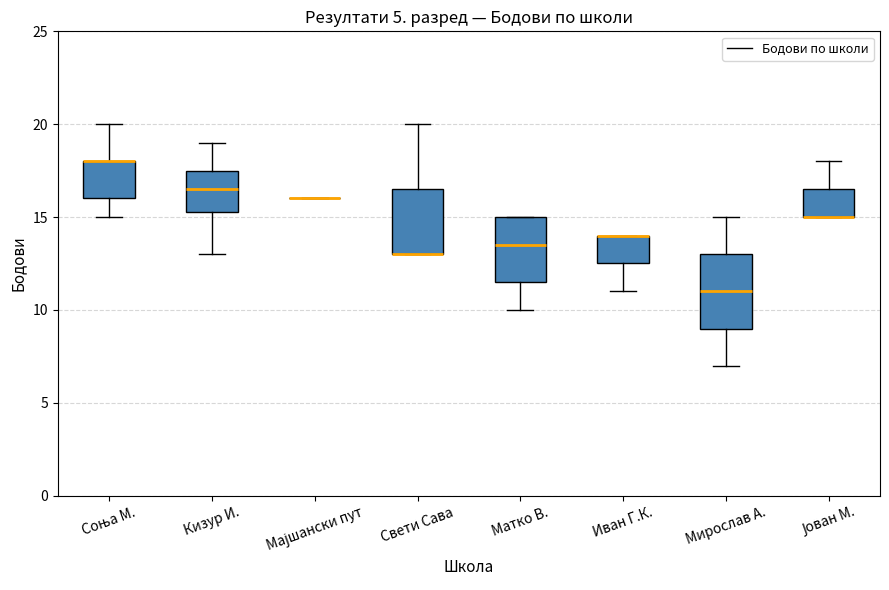

Reading left to right, transcribe this box plot: for each box, give where its median line is, the range the box spans, and where its two whiskers end, as read against the y-axis. The values are not printed on the chart, so give them approximately, as read against the axis.

Соња М.: median 18.0 (drawn on the box's upper edge), box 16.0 to 18.0, whiskers 15.0 to 20.0
Кизур И.: median 16.5, box 15.5 to 17.5, whiskers 13.0 to 19.0
Мајшански пут: box collapsed to a line at 16.0, whiskers 16.0 to 16.0
Свети Сава: median 13.0 (drawn on the box's lower edge), box 13.0 to 16.5, whiskers 13.0 to 20.0
Матко В.: median 13.5, box 11.5 to 15.0, whiskers 10.0 to 15.0
Иван Г.К.: median 14.0 (drawn on the box's upper edge), box 12.5 to 14.0, whiskers 11.0 to 14.0
Мирослав А.: median 11.0, box 9.0 to 13.0, whiskers 7.0 to 15.0
Јован М.: median 15.0 (drawn on the box's lower edge), box 15.0 to 16.5, whiskers 15.0 to 18.0